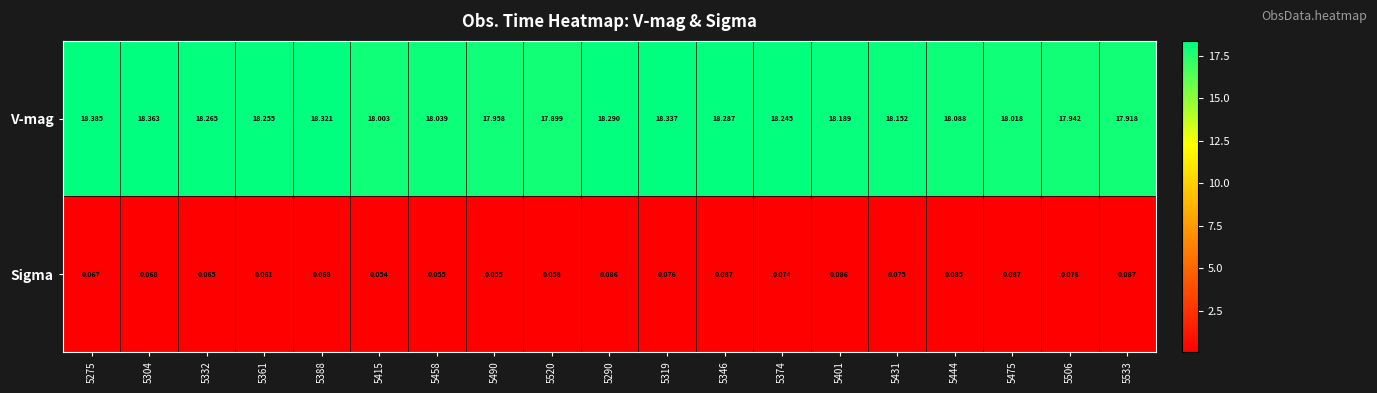

Which label corresponds to the largest value in the chart?

5275